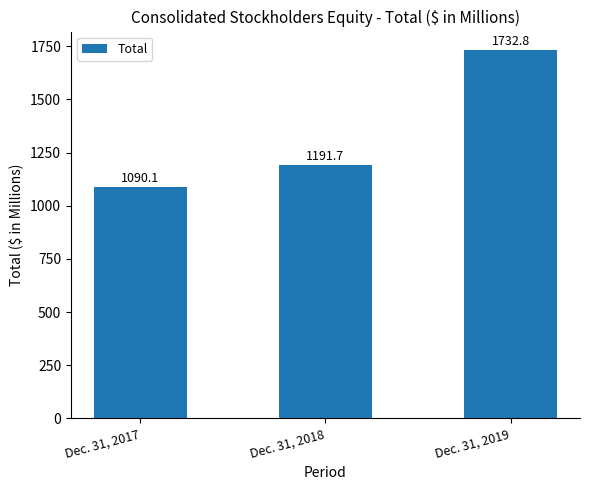

At which label does the data first exceed 1191?

Dec. 31, 2018